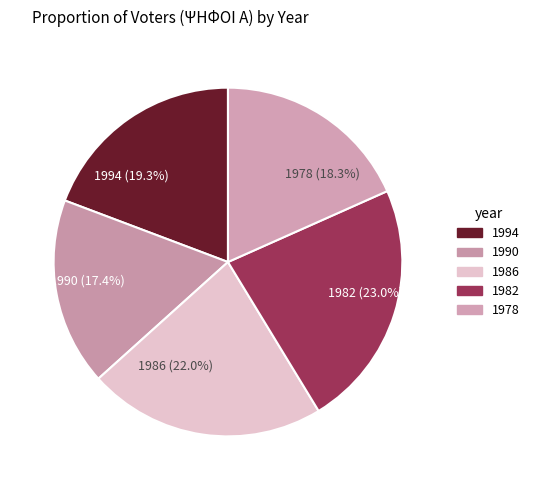

What is the smallest slice in the pie chart?

1990 (17.4%)